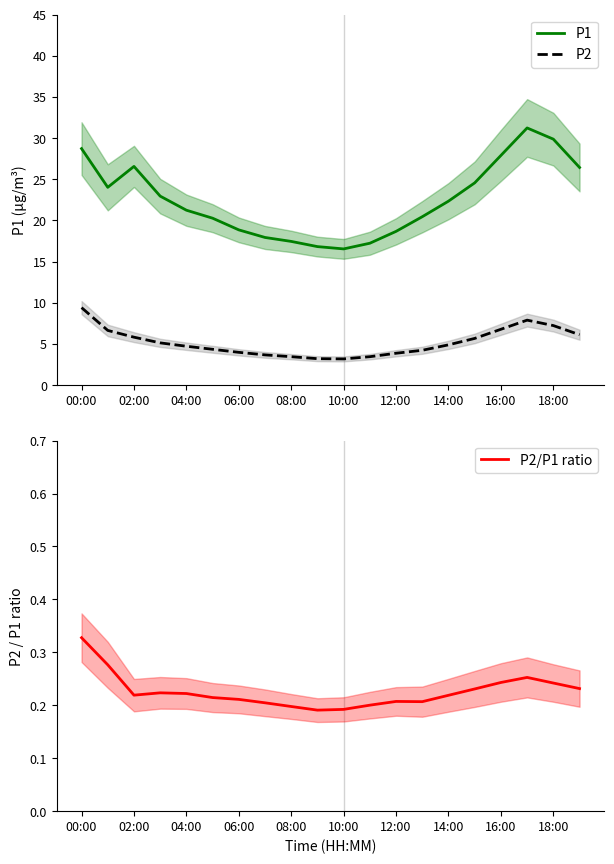

True or false: P2 and P2/P1 ratio cross at least once.

False